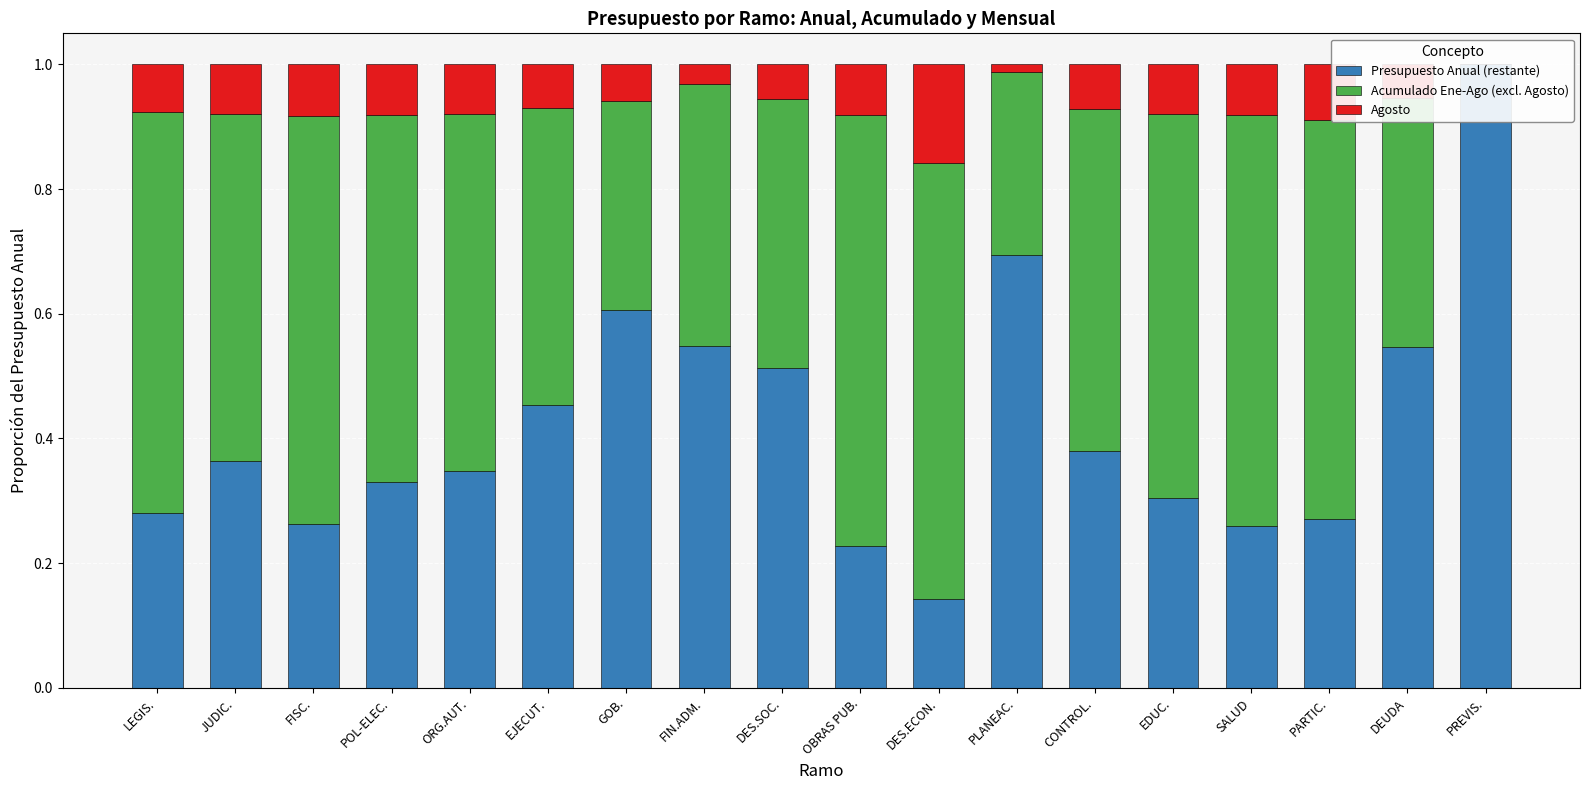

List the series in order of their peak value, lowest first.

Agosto, Acumulado Ene-Ago (excl. Agosto), Presupuesto Anual (restante)